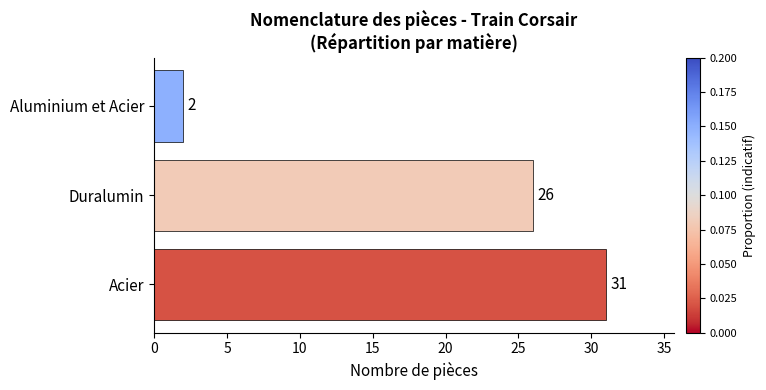

Count the number of data series in this chart.

1